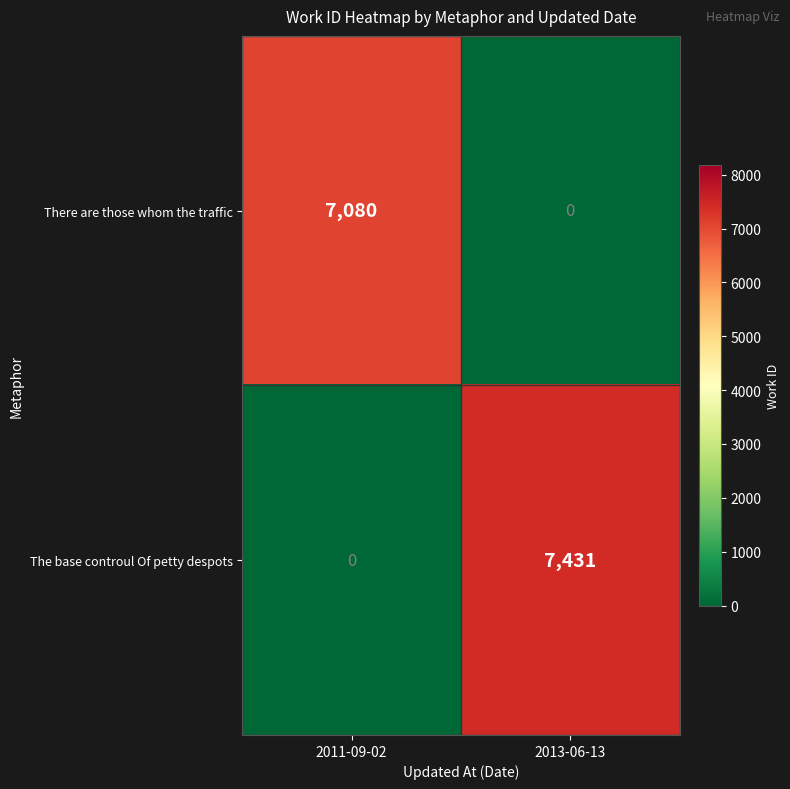

Which series changed the most between 2011-09-02 and 2013-06-13?

The base controul Of petty despots